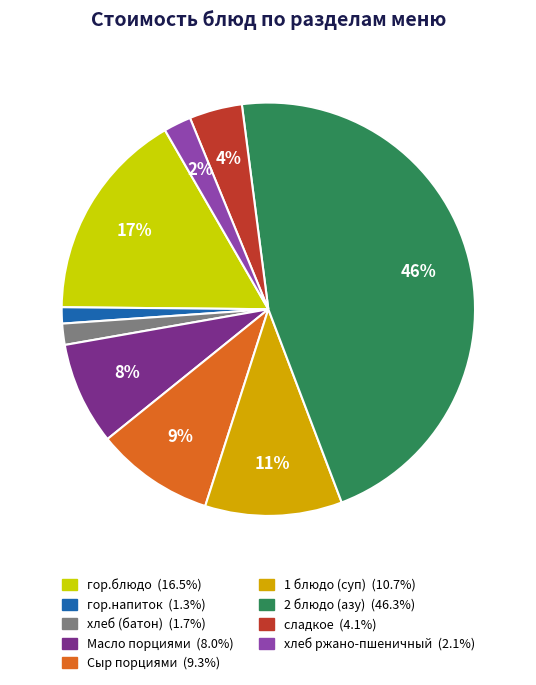

To the nearest percent, what percentage of the pie is хлеб ржано-пшеничный?

2%